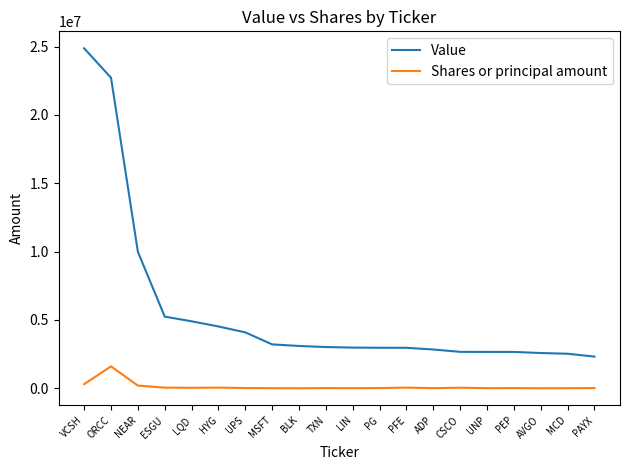

What is the greatest value displayed?

24878000